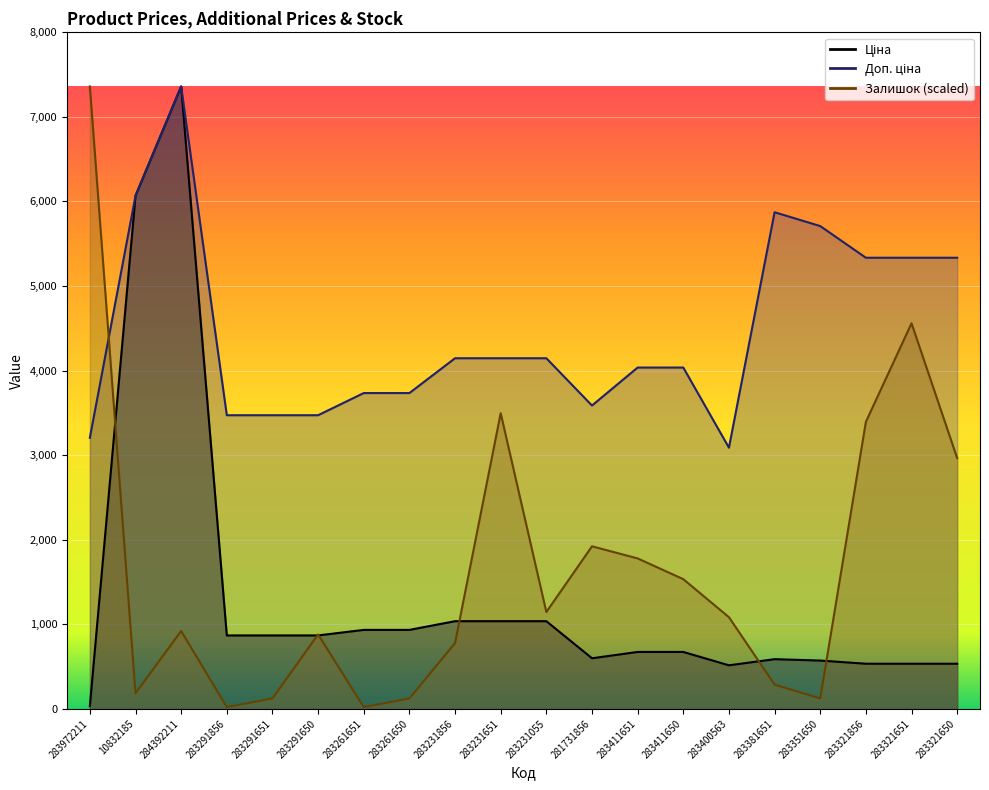

The value of Залишок at 283411650 is 1533.4. True or false?

True